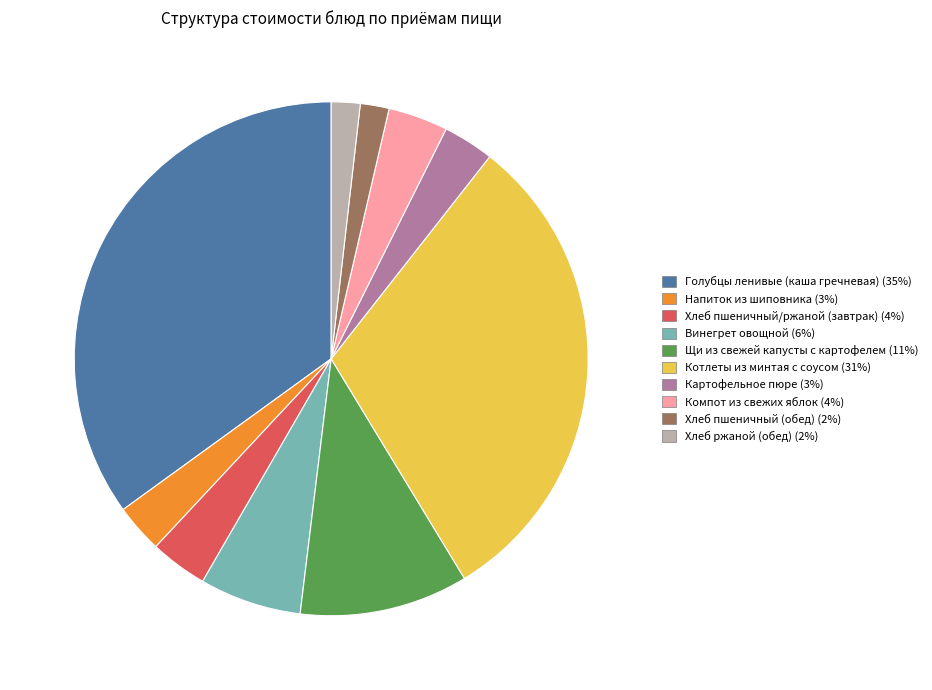

Which category has the biggest portion of the pie?

Голубцы ленивые (каша гречневая)